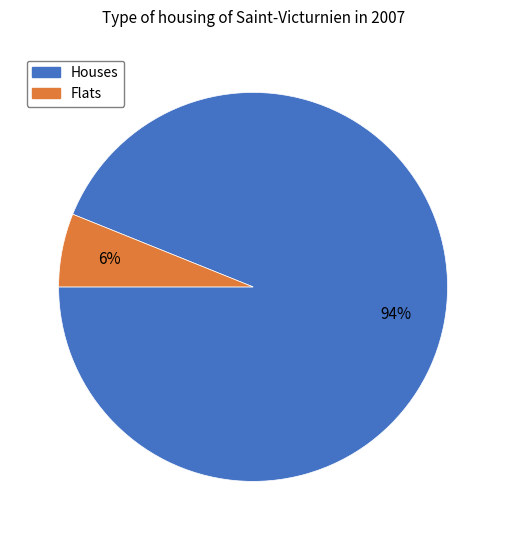

Does any single category account for the majority?

Yes